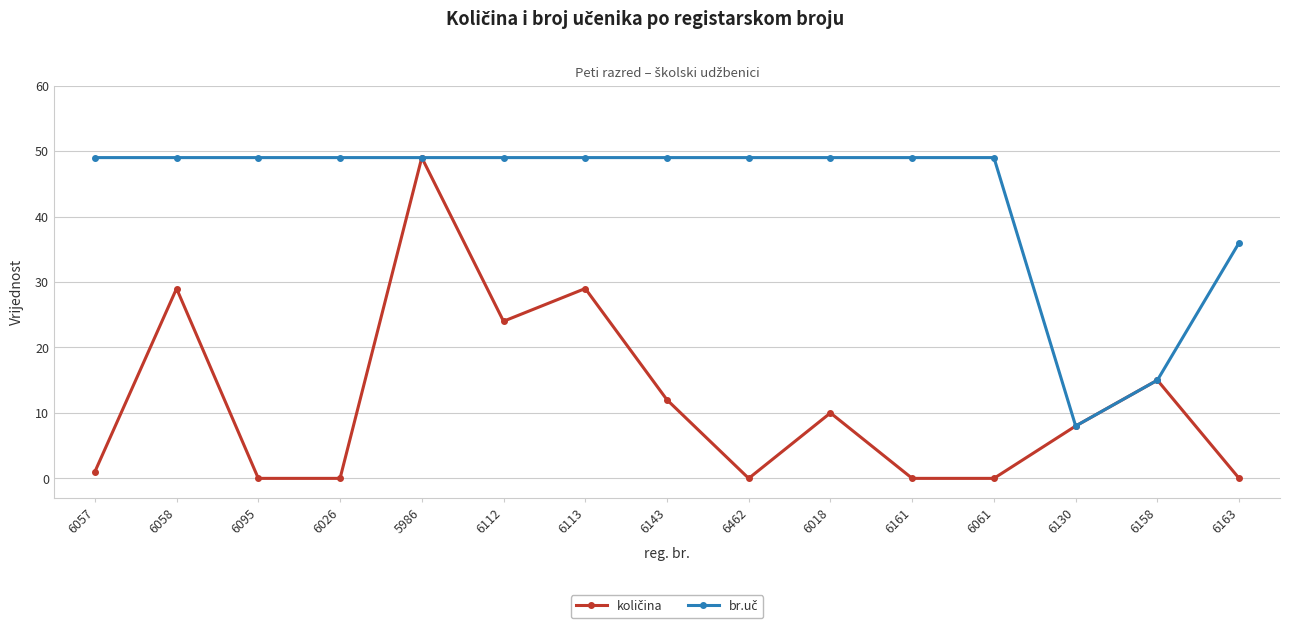

How many categories are shown in the chart?

15